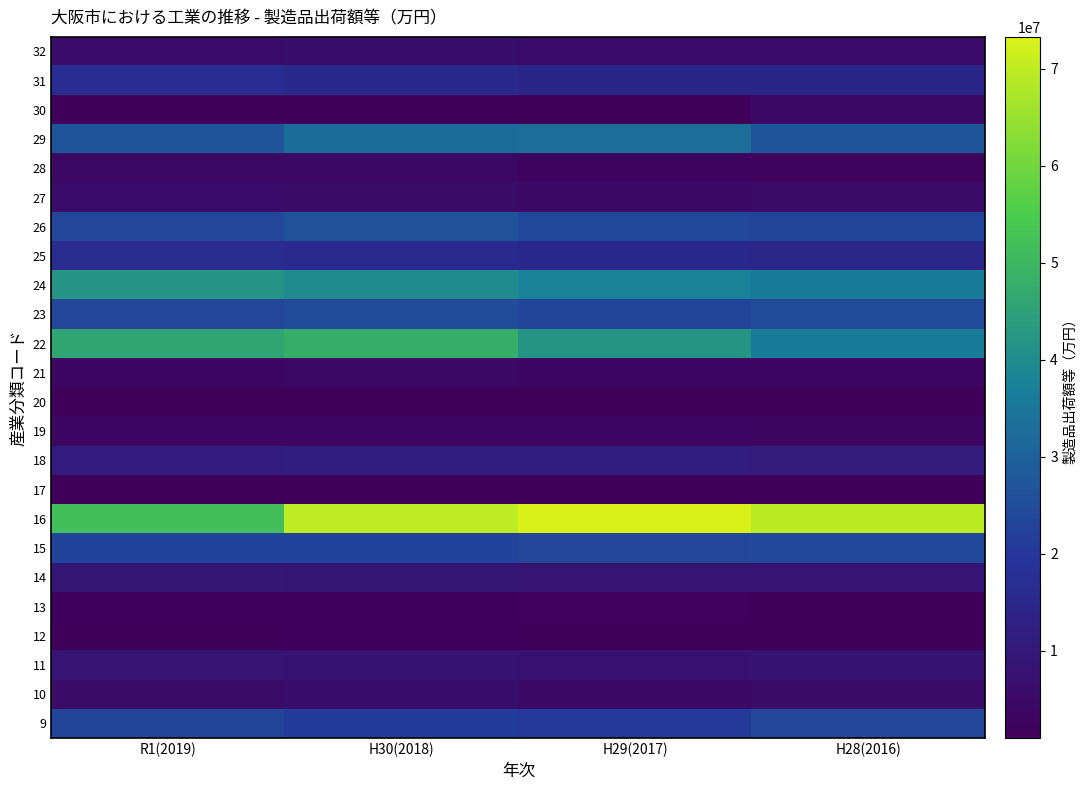

What is the minimum value shown in the chart?

1005828